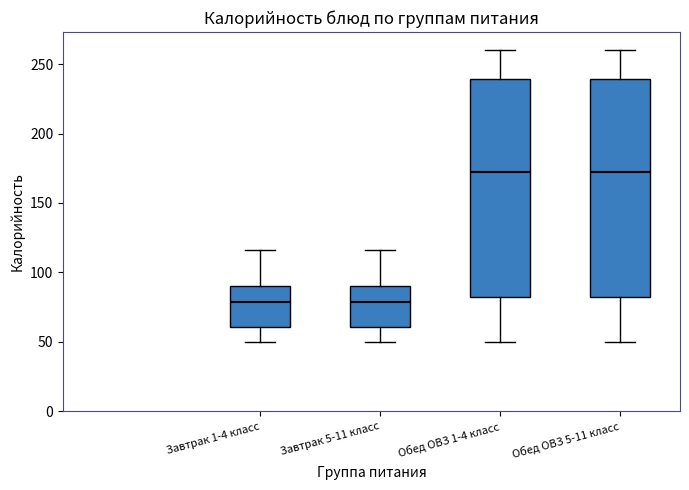

Reading left to right, transcribe this box plot: for each box, give where its median line is, the range the box spans, and where its two whiskers end, as read against the y-axis. The values are not printed on the chart, so give them approximately, as read against the axis.

Завтрак 1-4 класс: median 80, box 60 to 90, whiskers 50 to 115
Завтрак 5-11 класс: median 80, box 60 to 90, whiskers 50 to 115
Обед ОВЗ 1-4 класс: median 170, box 80 to 240, whiskers 50 to 260
Обед ОВЗ 5-11 класс: median 170, box 80 to 240, whiskers 50 to 260